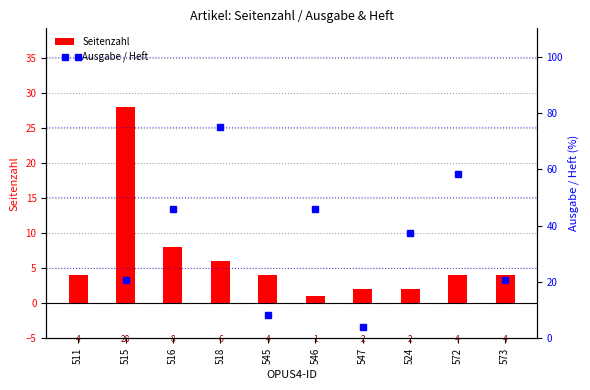

What is the label of the 5th bar from the left?

545